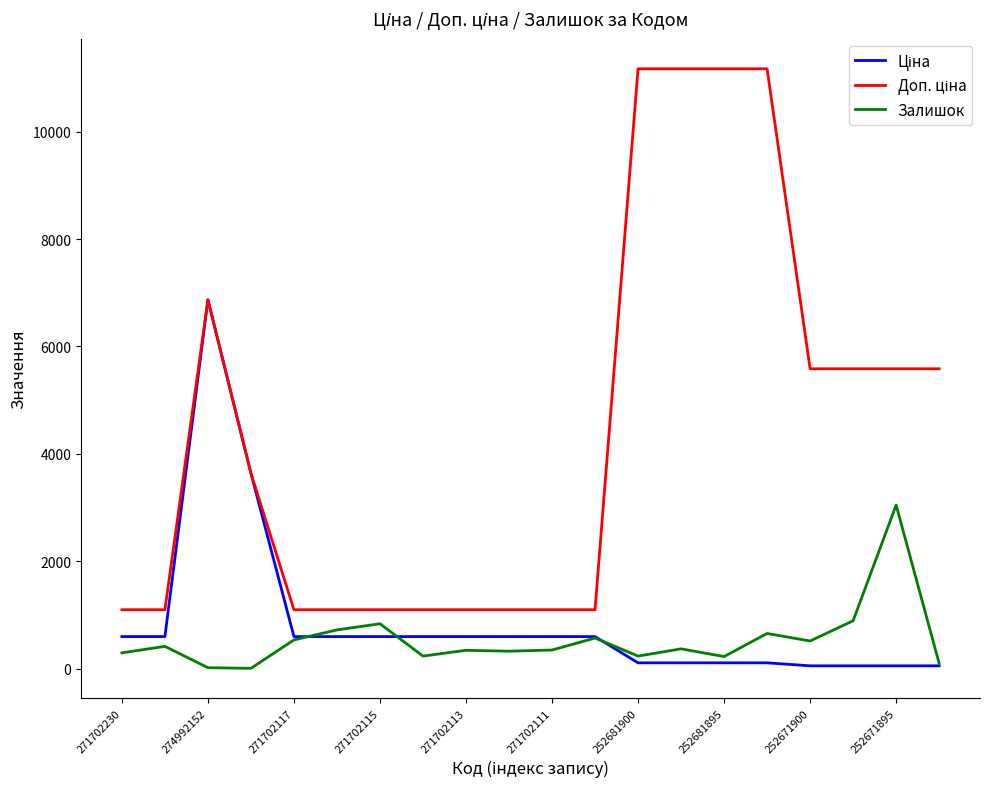

How many lines are shown in the chart?

3